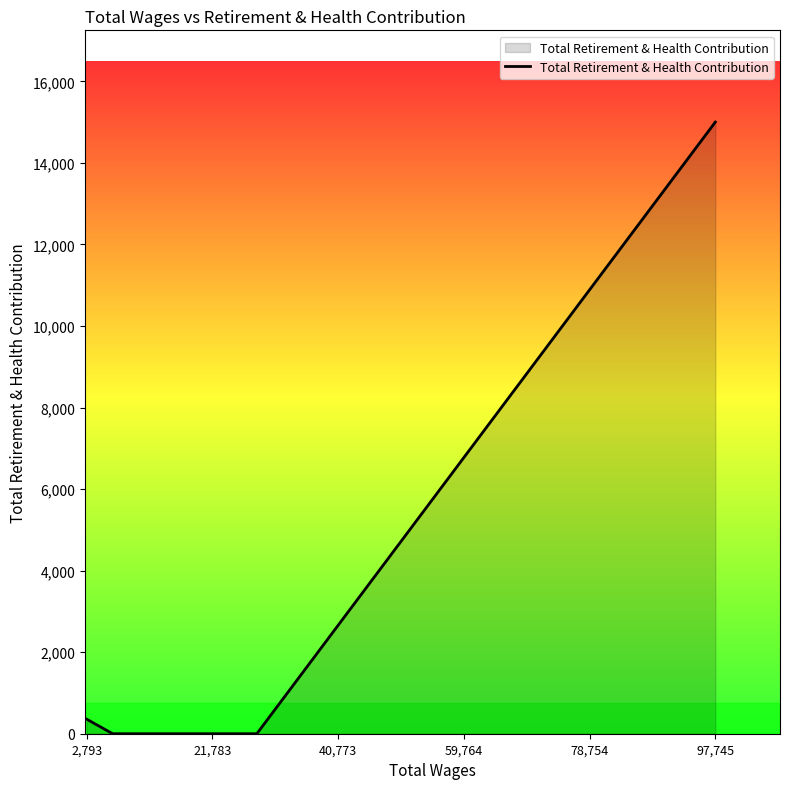

What is the maximum value shown in the chart?

15000